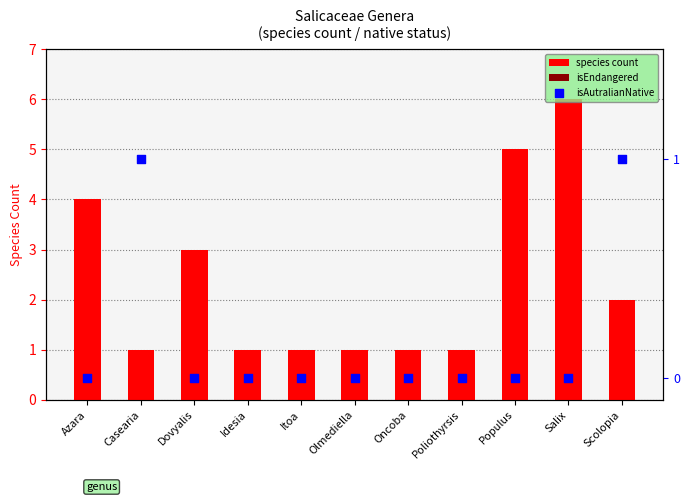

What are all the series names shown in the legend?

species count, isEndangered, isAutralianNative